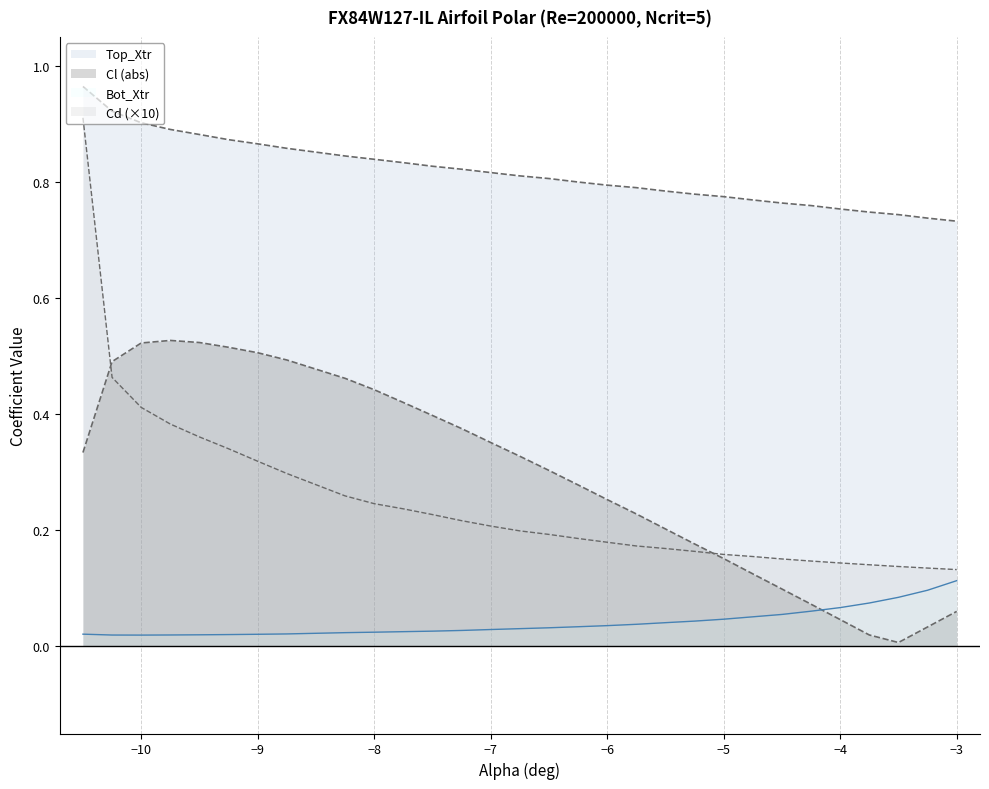

True or false: Top_Xtr and Bot_Xtr intersect in this chart.

False